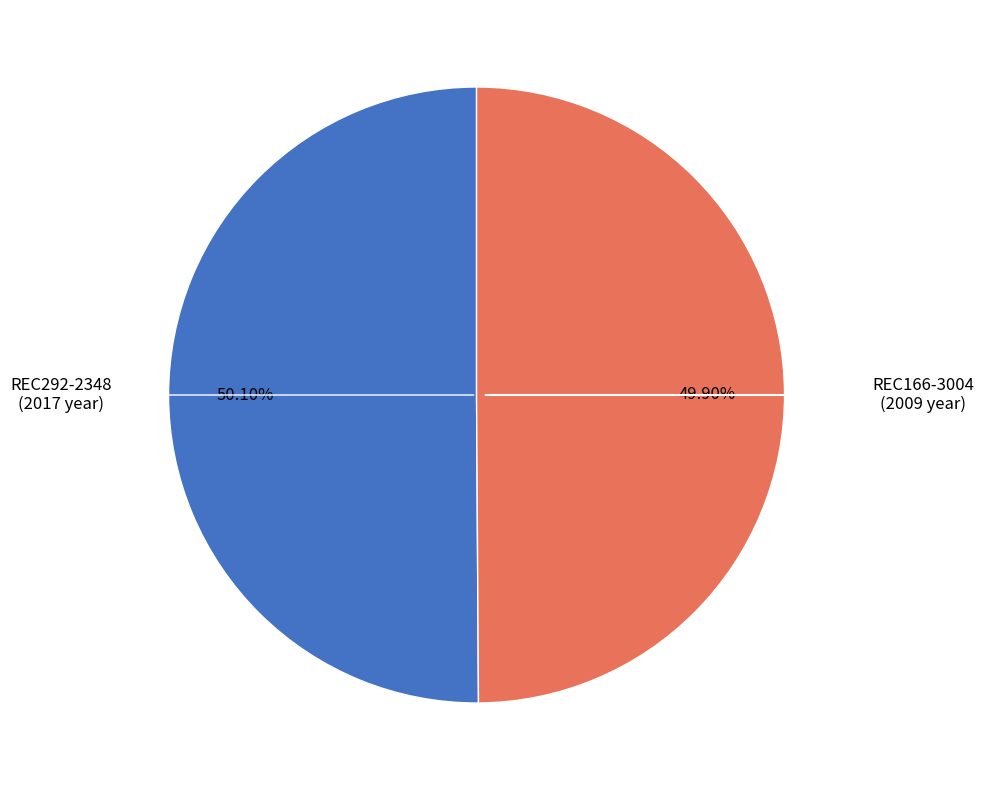

Is there a majority slice in this chart?

Yes